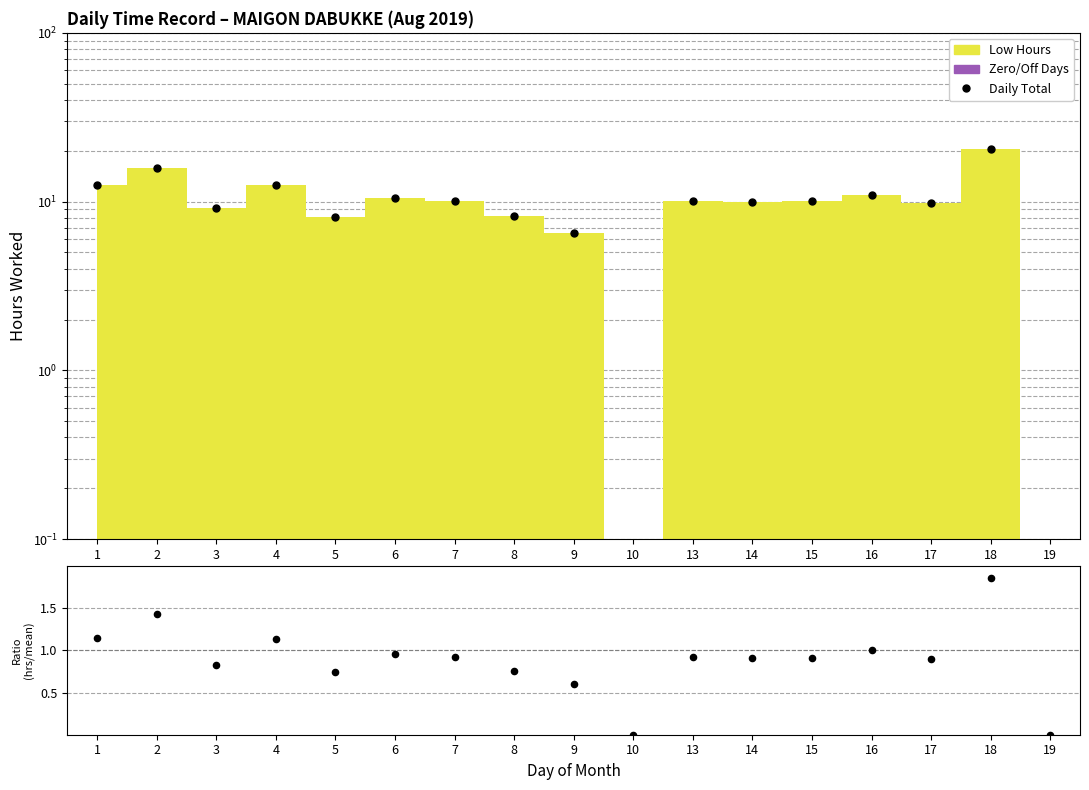

Which series has the widest spread of Y values?

Daily Total